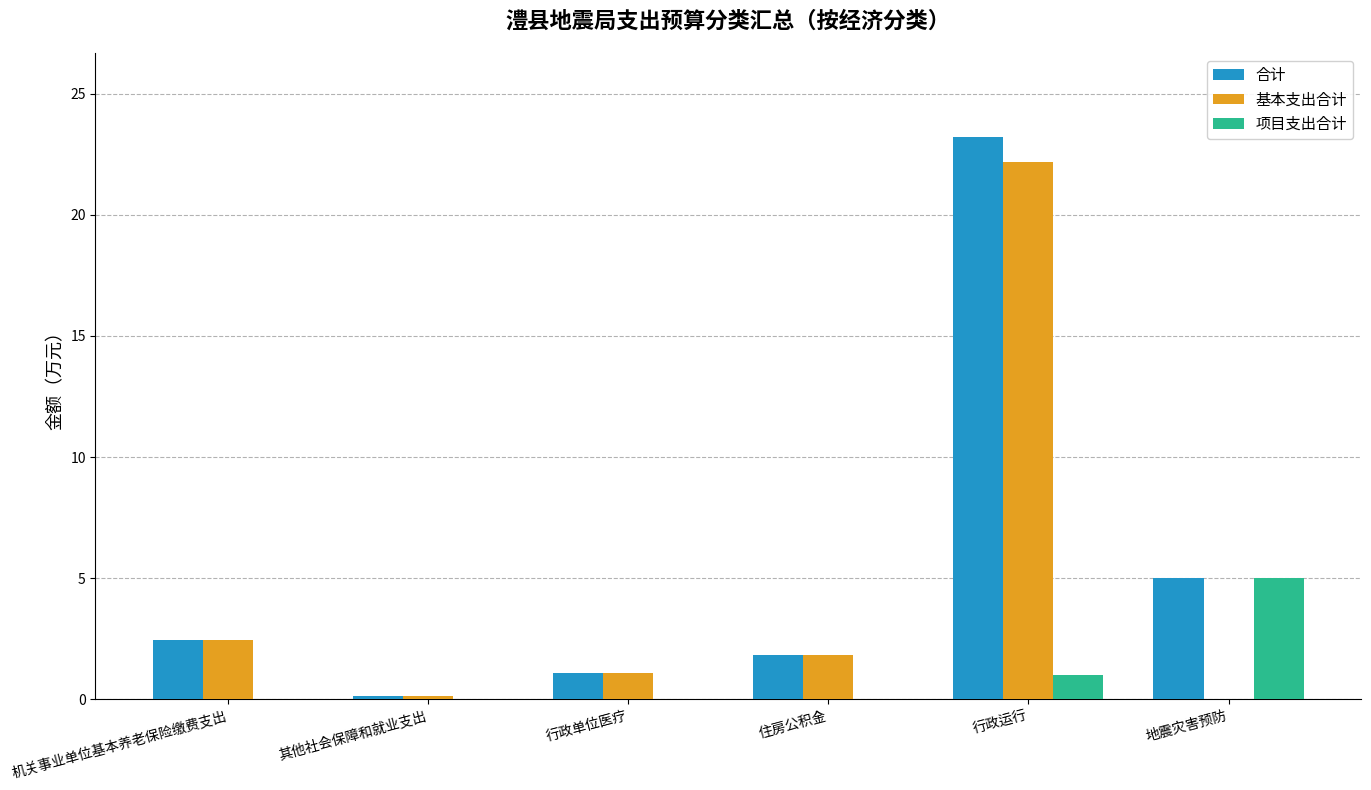

Reading left to right, list all the values displayed in this chart.

合计: 机关事业单位基本养老保险缴费支出=2.4	其他社会保障和就业支出=0.1	行政单位医疗=1.1	住房公积金=1.8	行政运行=23.2	地震灾害预防=5.0
基本支出合计: 机关事业单位基本养老保险缴费支出=2.4	其他社会保障和就业支出=0.1	行政单位医疗=1.1	住房公积金=1.8	行政运行=22.2	地震灾害预防=0.0
项目支出合计: 机关事业单位基本养老保险缴费支出=0.0	其他社会保障和就业支出=0.0	行政单位医疗=0.0	住房公积金=0.0	行政运行=1.0	地震灾害预防=5.0